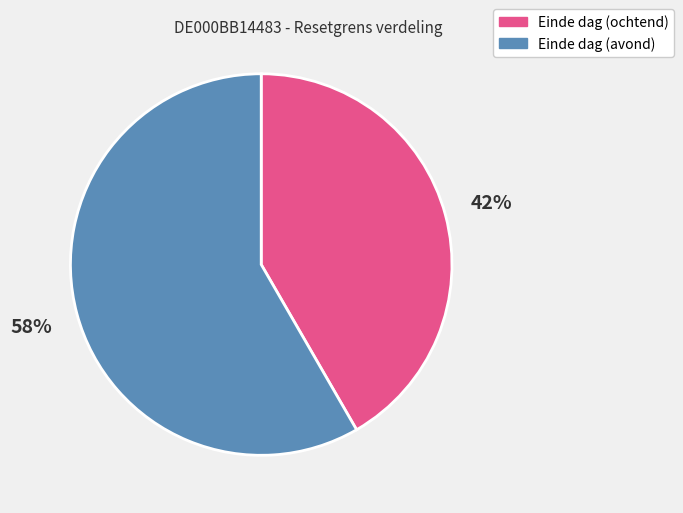

Is there a majority slice in this chart?

Yes